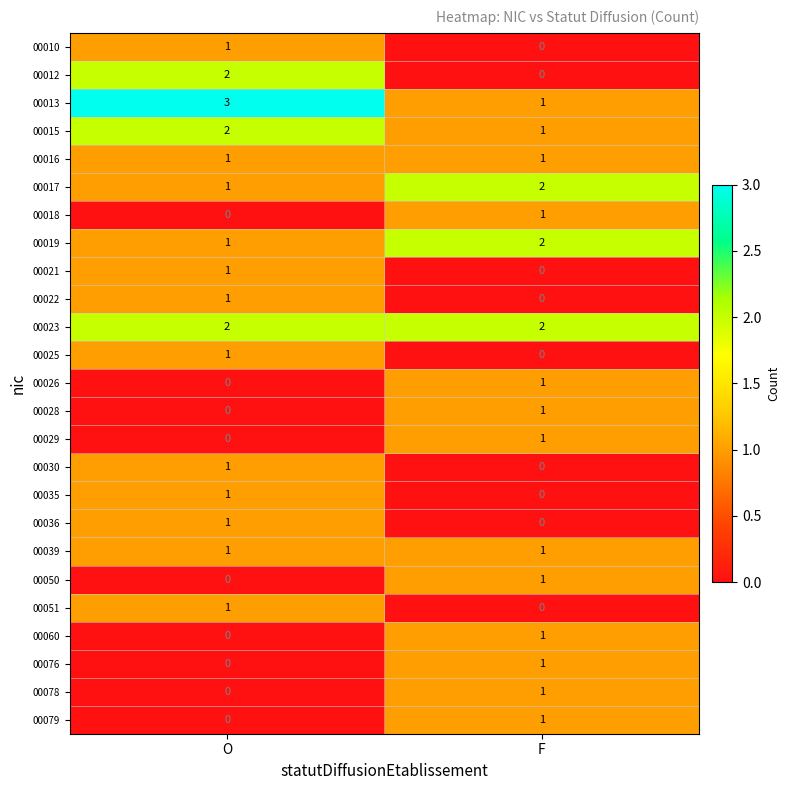

What value does the 00013 series have at O?

3